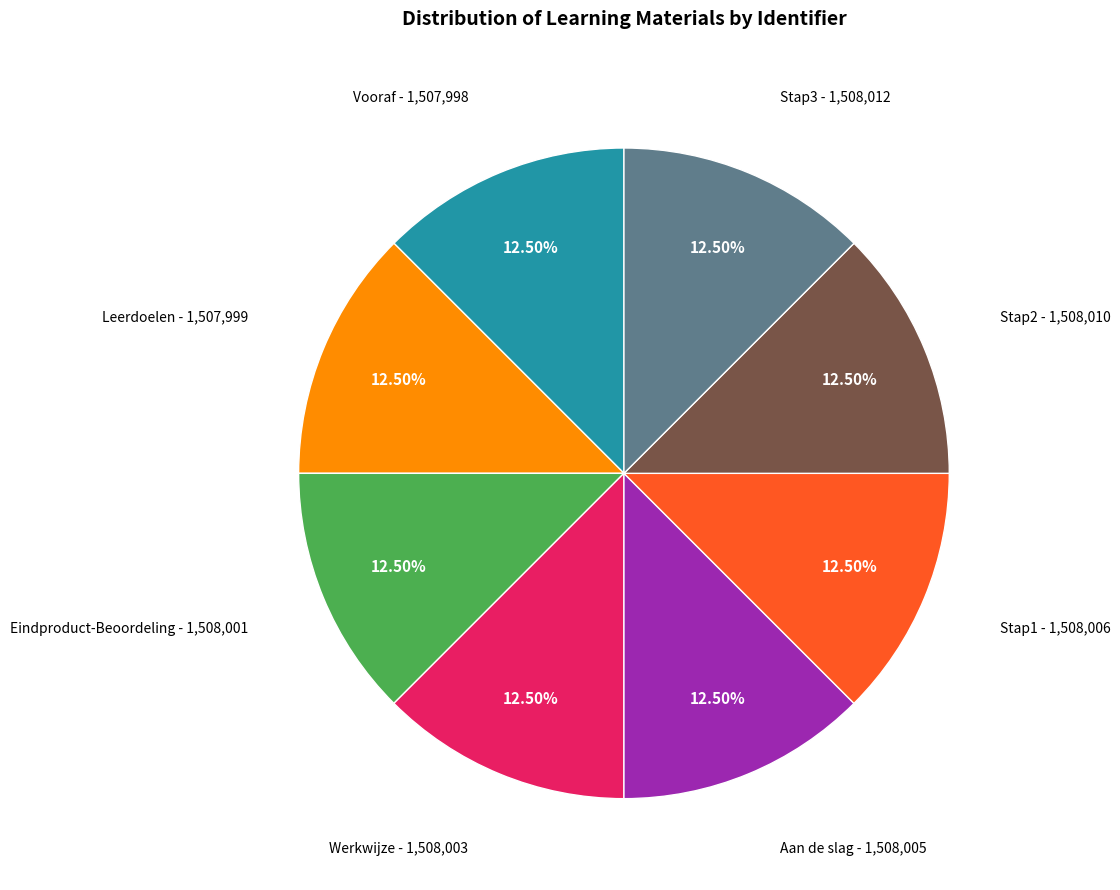

To the nearest percent, what is the average slice percentage?

12%